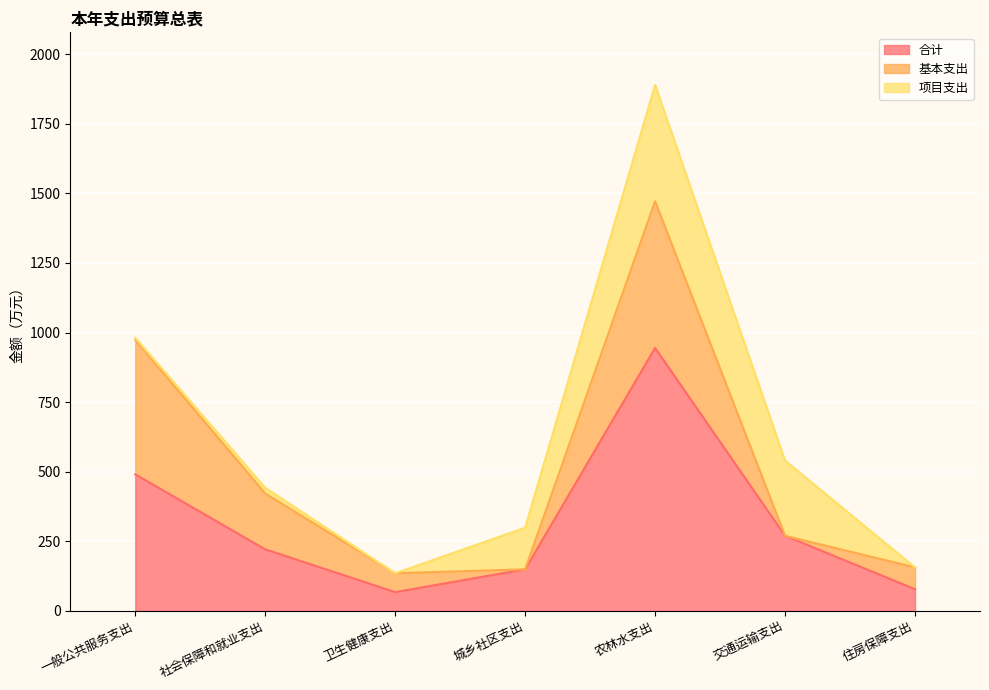

What is the spread (max minus min) of values at 交通运输支出?

269.9